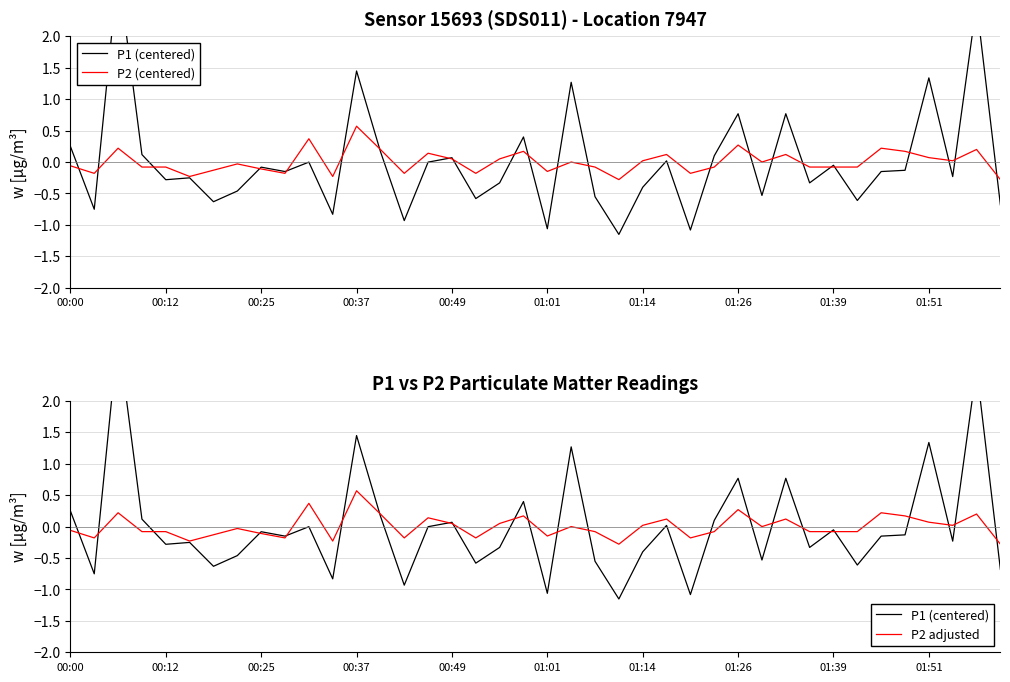

True or false: P2 adjusted has more than 1 points higher than both neighbors.

True